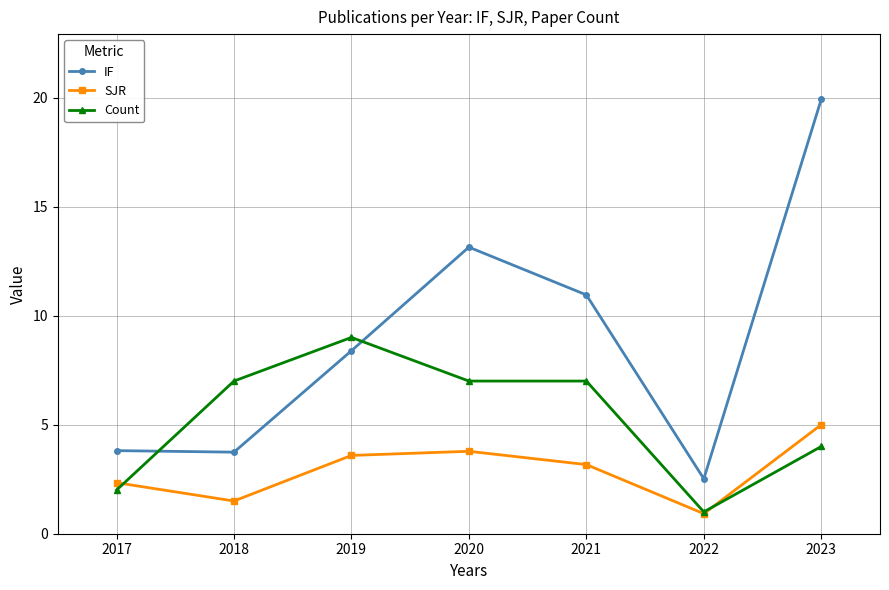

What is the total value across all series at 2018?

12.2